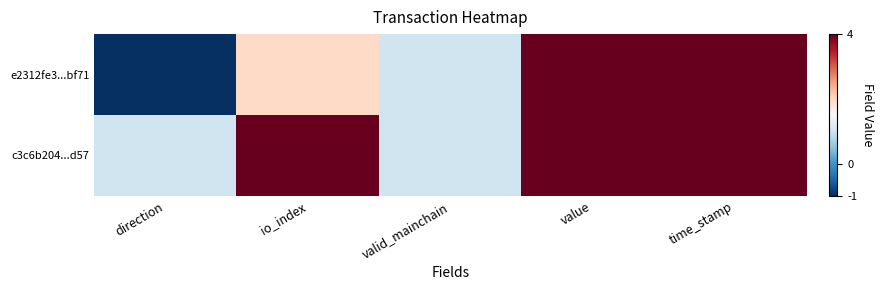

How many categories are shown in the chart?

5